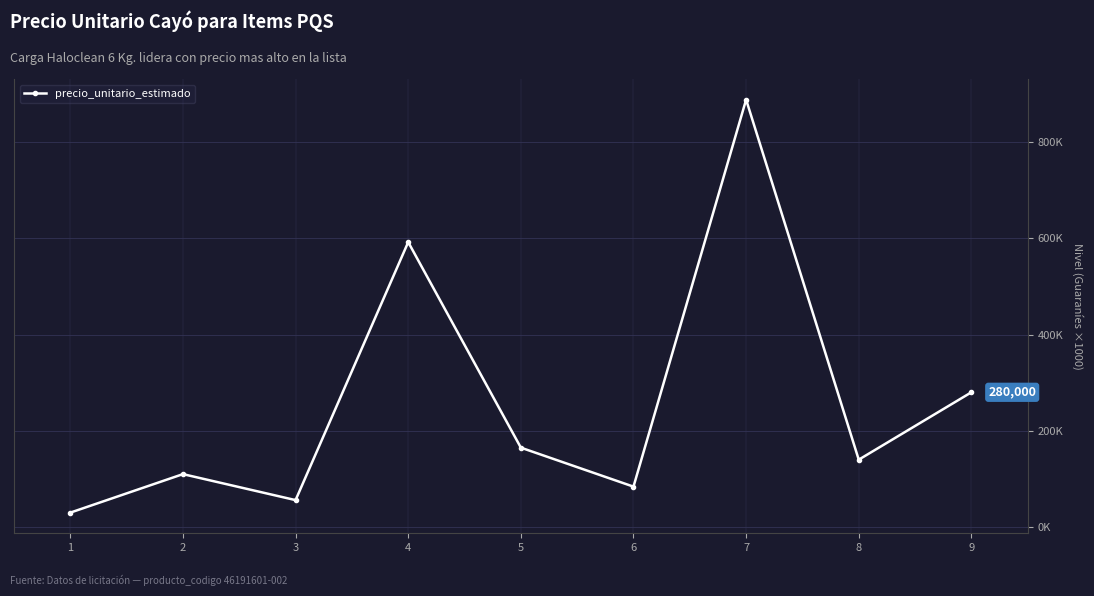

Does the chart have visible grid lines?

Yes